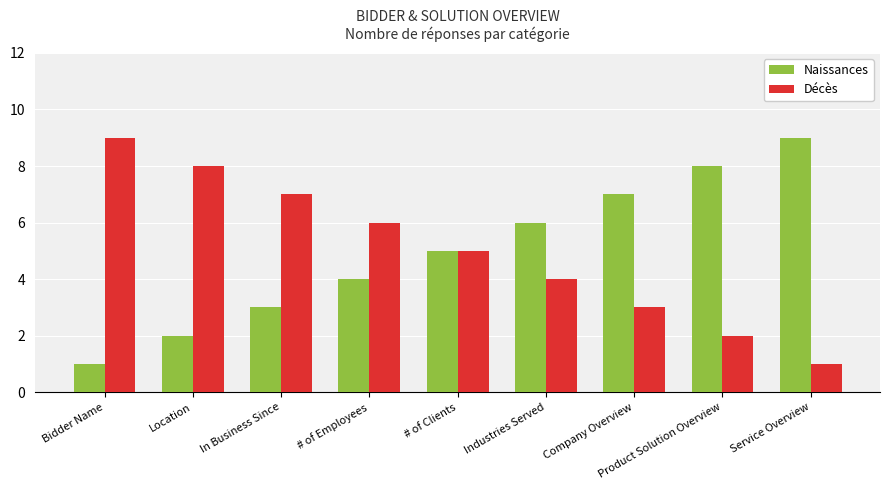

Reading left to right, what are all the values shown in this chart?

Naissances: 1	2	3	4	5	6	7	8	9
Décès: 9	8	7	6	5	4	3	2	1